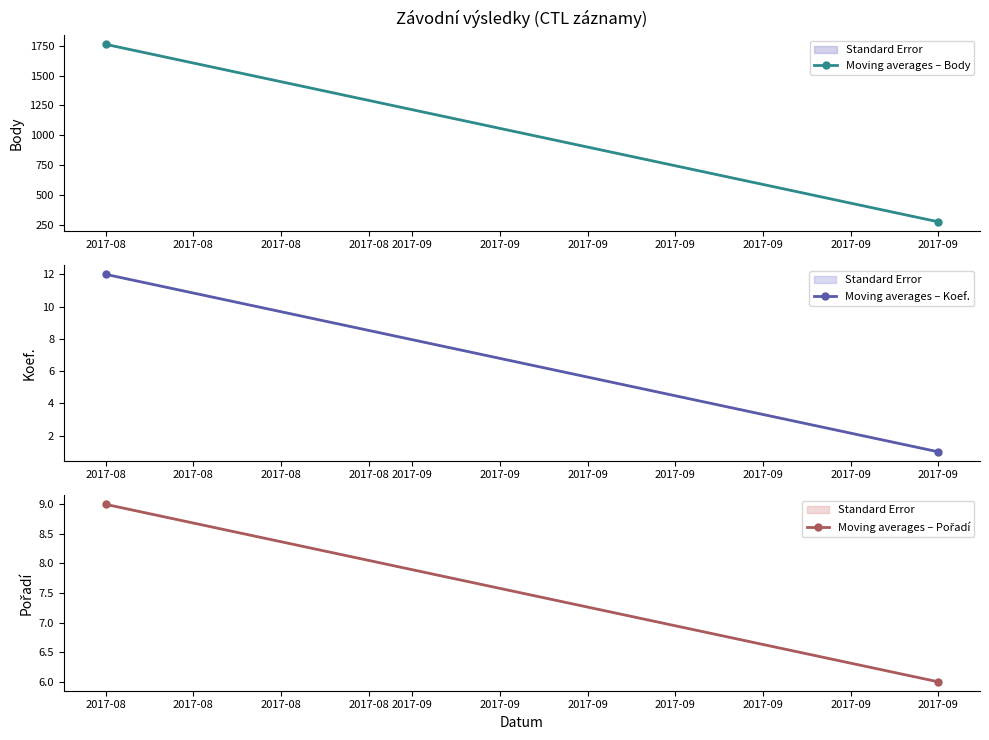

Which category has the highest value in the Moving averages – Pořadí series?

2017-08